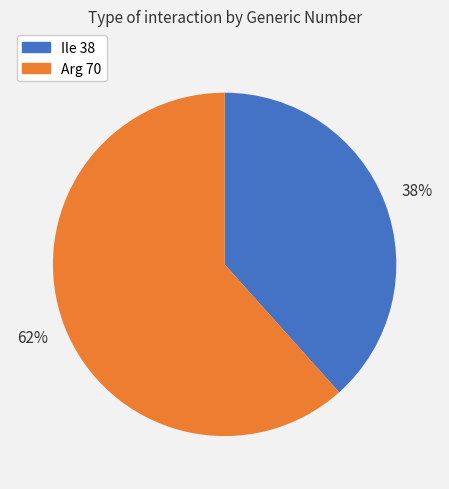

What percentage is the Ile 38 slice, to the nearest percent?

38%